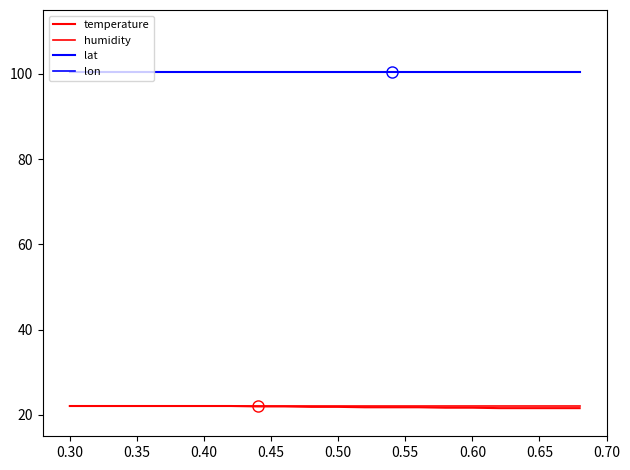

What is the highest value of the humidity series?

22.0